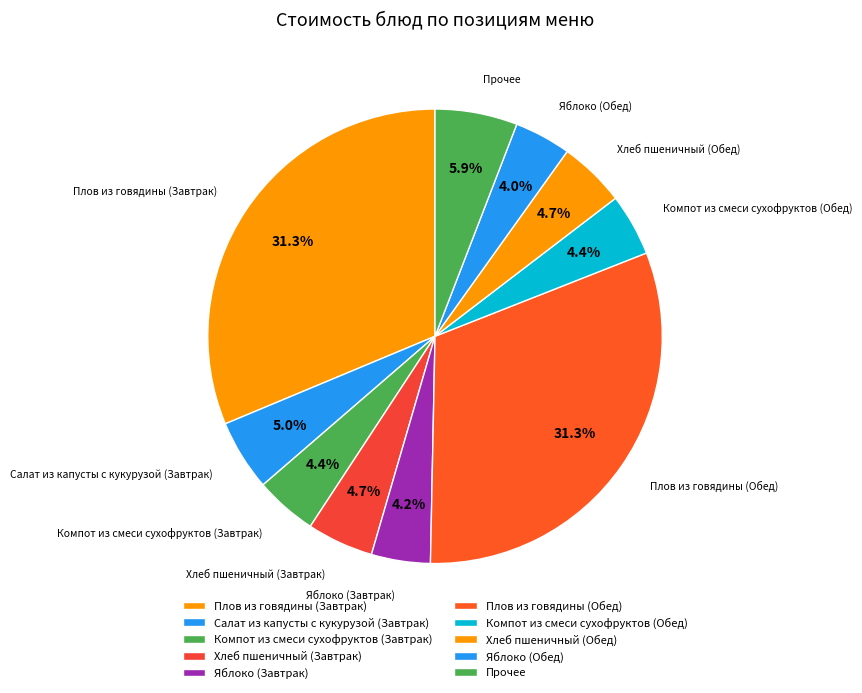

How many segments does this pie chart have?

10